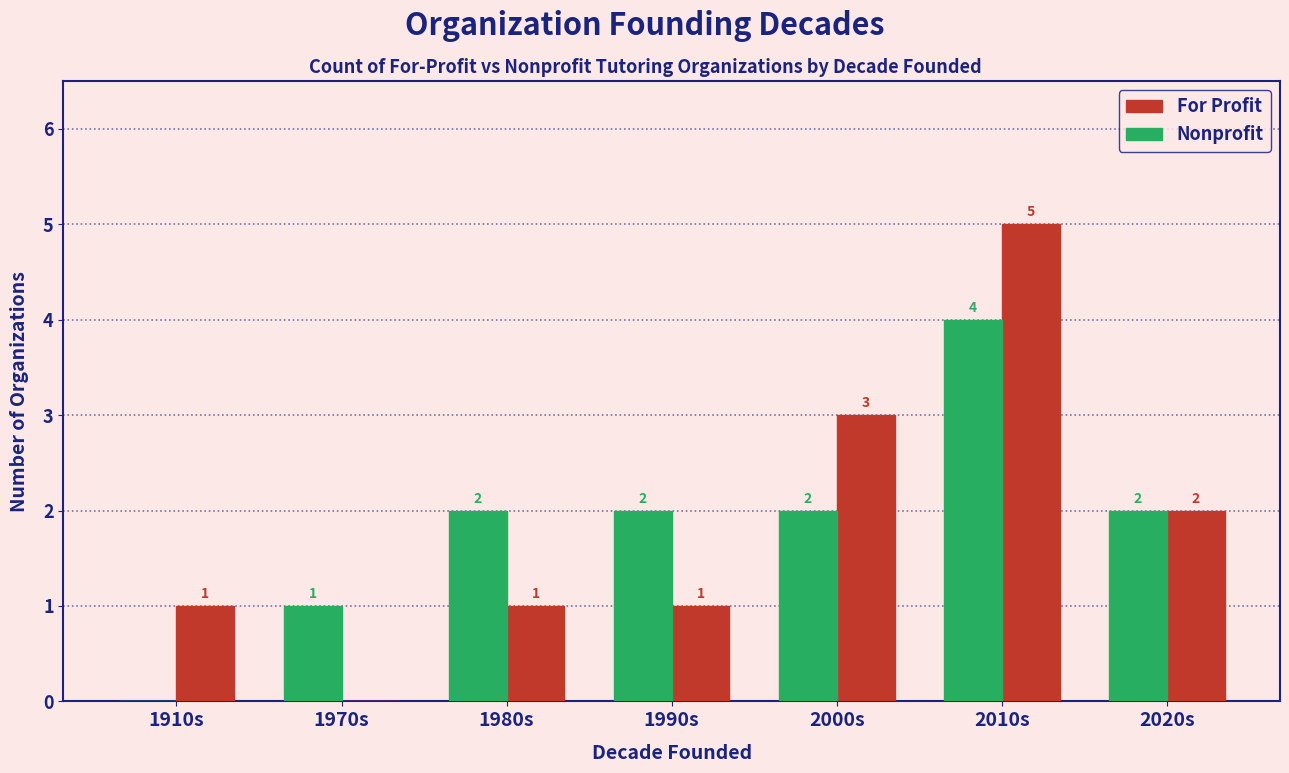

What is the sum of the Nonprofit values at 2000s and 2010s?

6